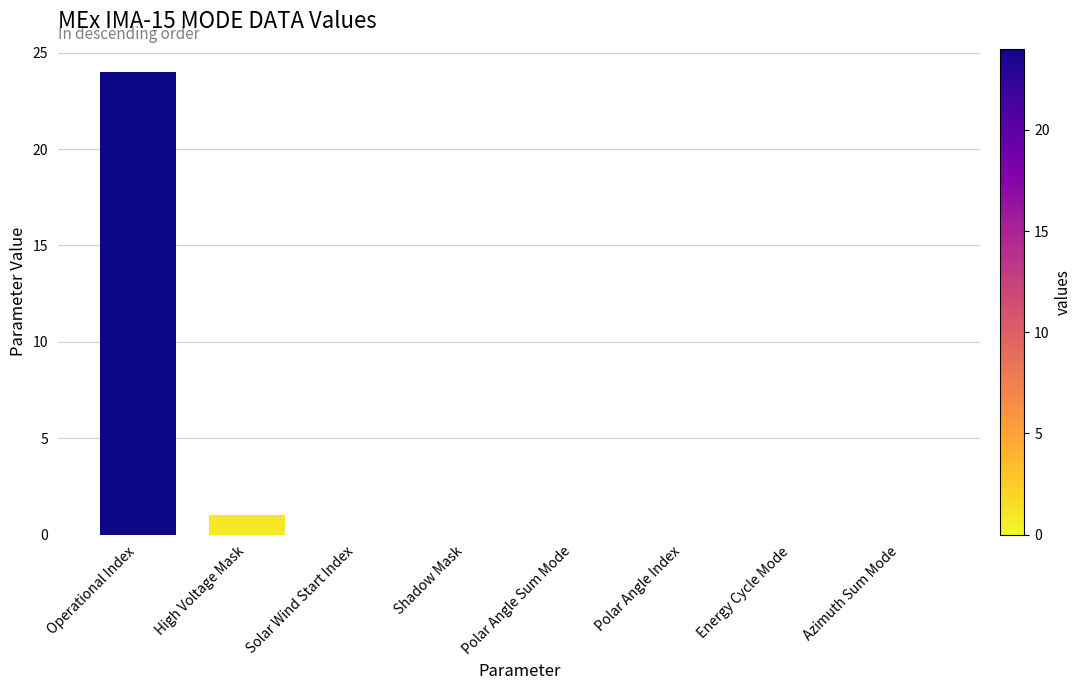

Reading left to right, extract all data points from this chart.

24	1	0	0	0	0	0	0